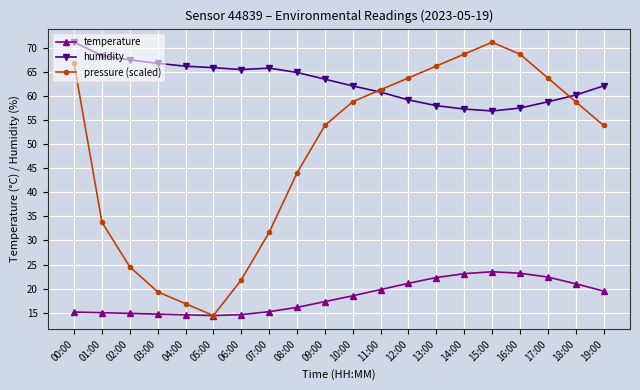

What is the total value across all series at 07:00?

112.7